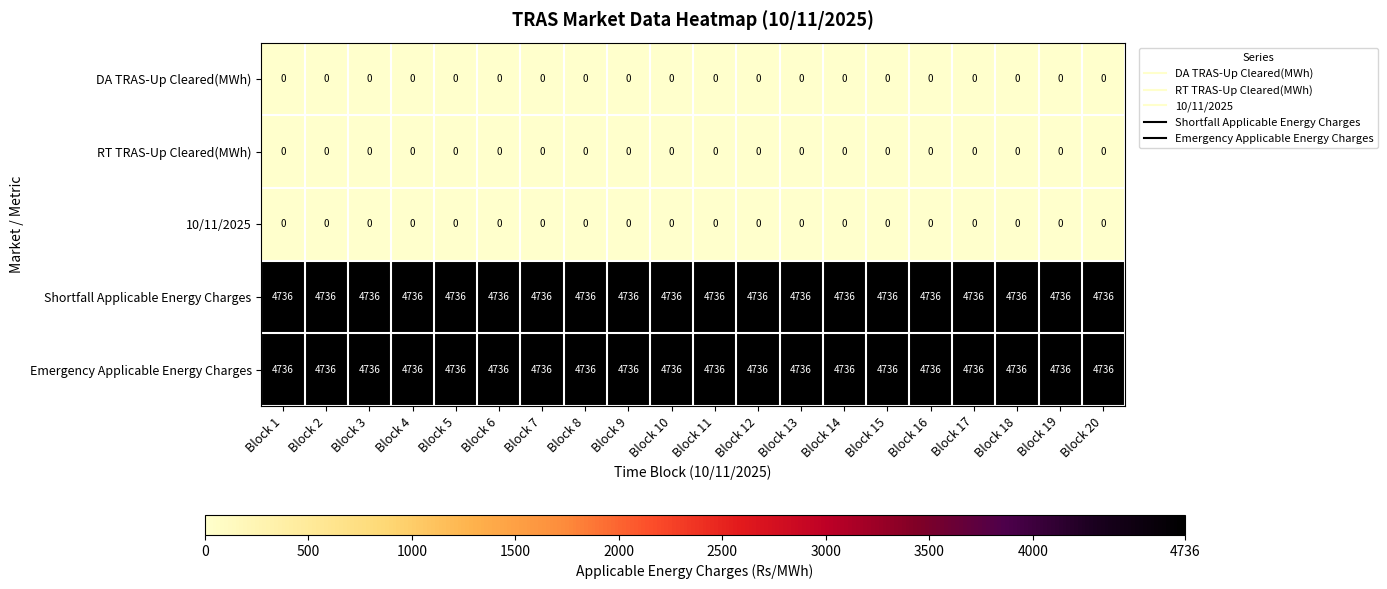

What is the sum of all Shortfall Applicable Energy Charges values?

94720